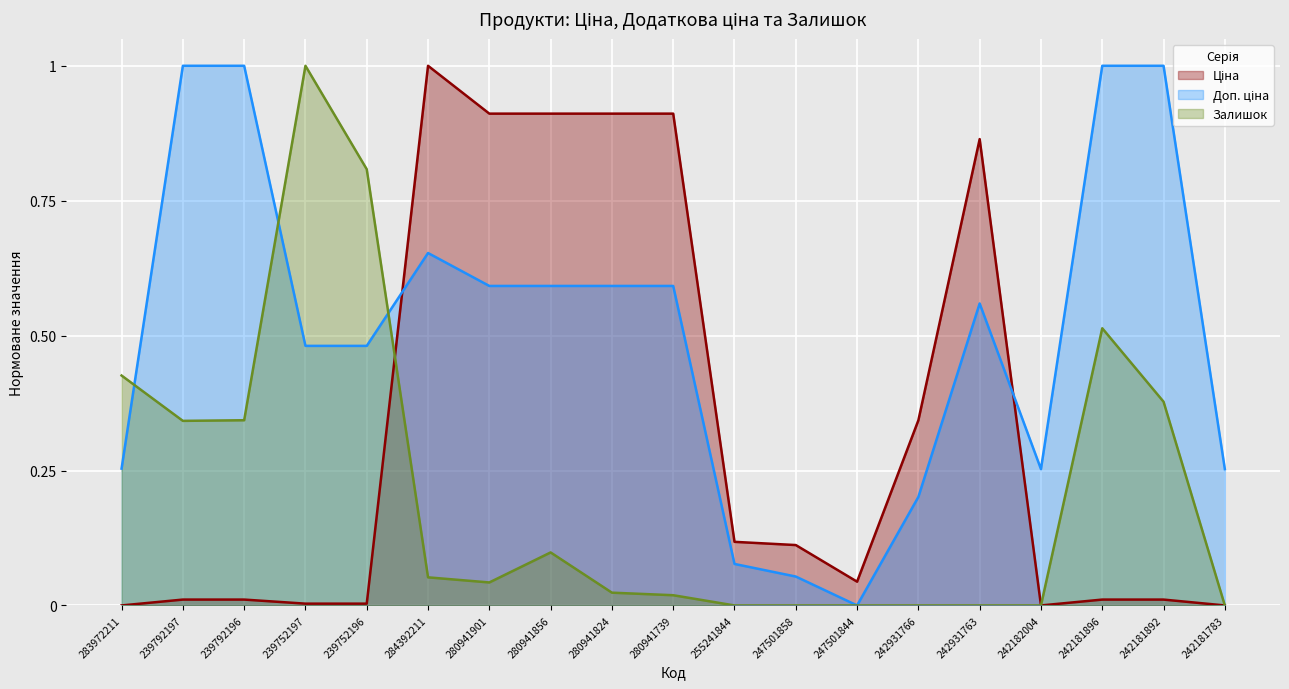

What is the total value across all series at 280941739?

1.5